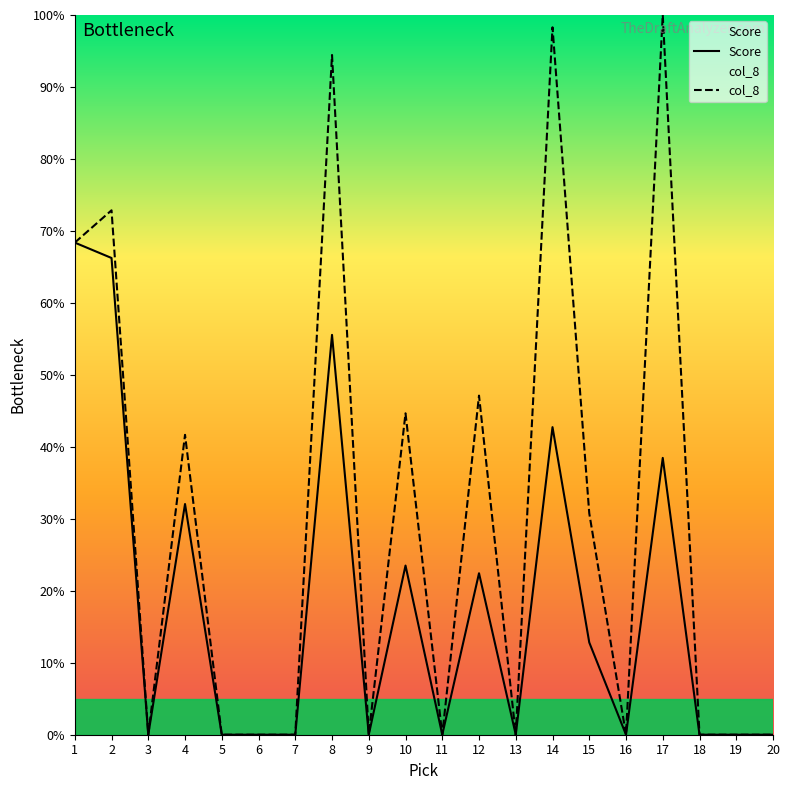

At how many categories does at least one series exceed 94?

3